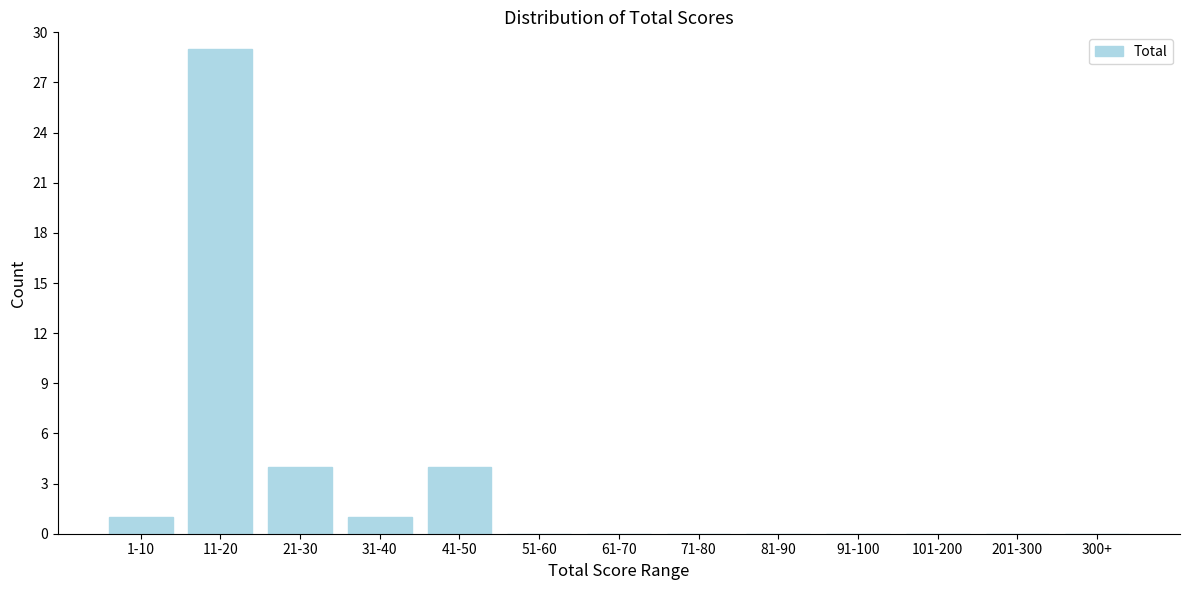

Reading left to right, what are all the values shown in this chart?

1-10=1	11-20=29	21-30=4	31-40=1	41-50=4	51-60=0	61-70=0	71-80=0	81-90=0	91-100=0	101-200=0	201-300=0	300+=0